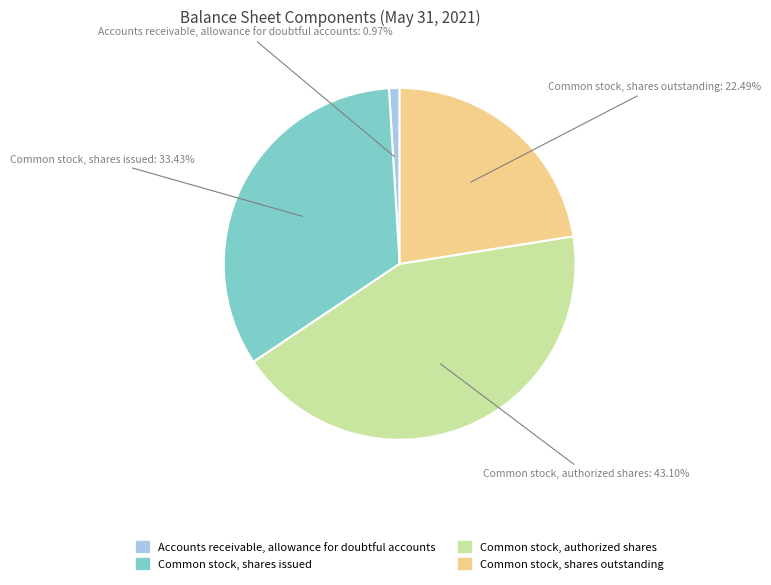

What portion of the pie excludes Accounts receivable, allowance for doubtful accounts?

99.0%